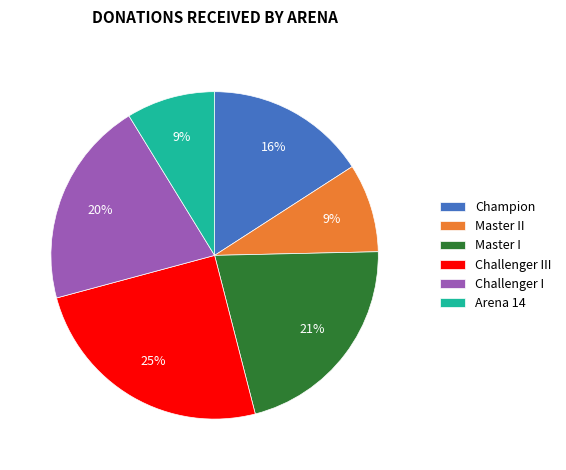

How many slices are in this pie chart?

6